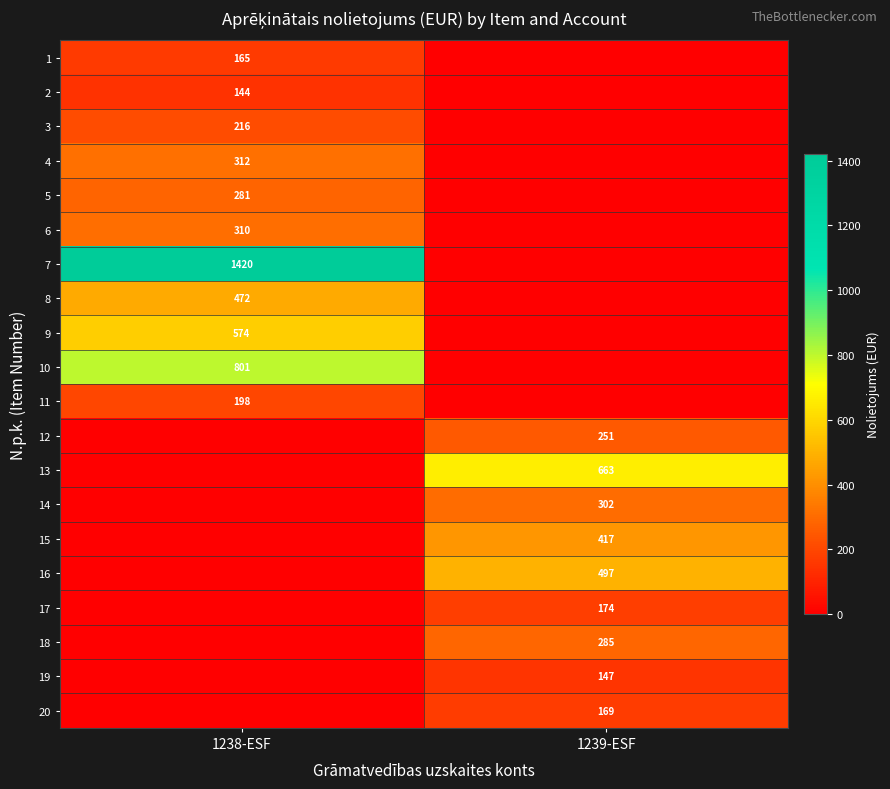

True or false: 20 has a value of 256 at 1239-ESF.

False